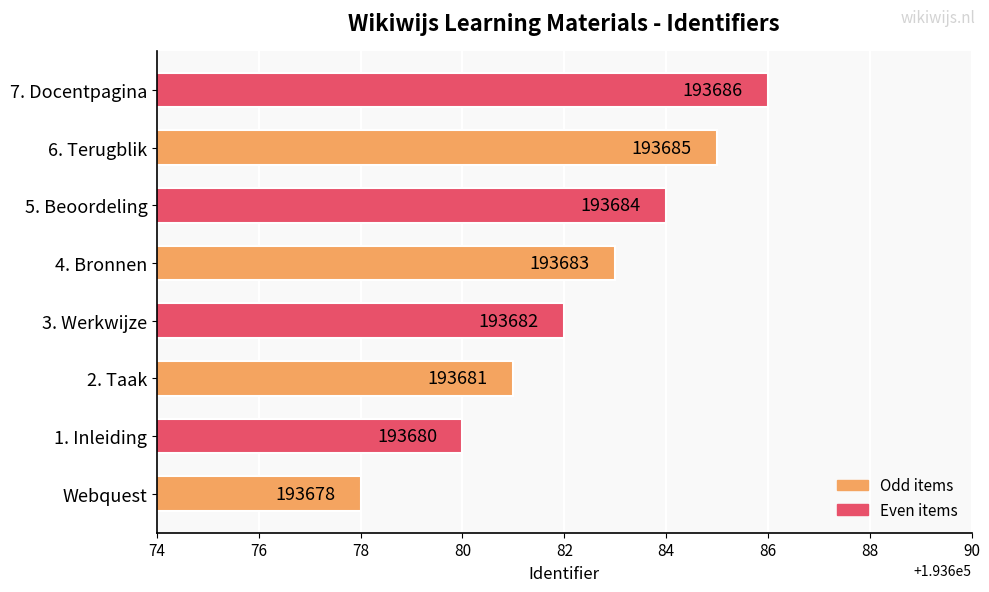

At which label is the value closest to 193682?

3. Werkwijze